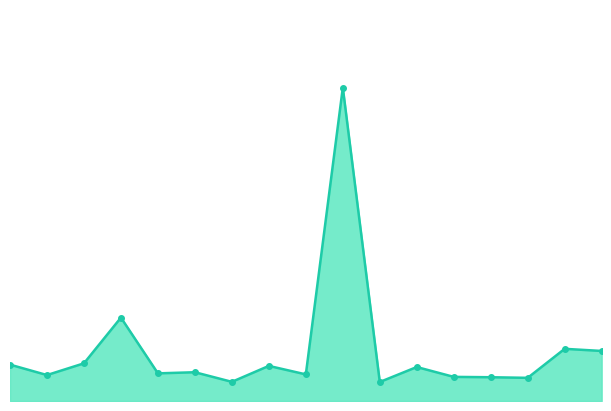

List the labels in order of value, smallest first.

Orel Region, Kostroma Region, Tver Region, Tambov Region, Smolensk Region, Bryansk Region, Lipetsk Region, Ivanovo Region, Kaluga Region, Ryazan Region, Kursk Region, Belgorod Region, Vladimir Region, Yaroslavl Region, Tula Region, Voronezh Region, Moscow Region